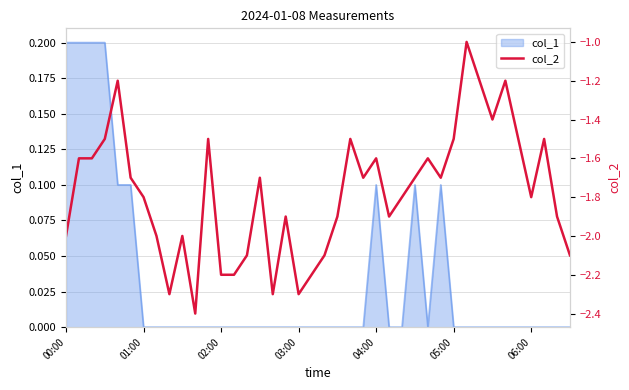

The col_1 series shows -0.1 at 02:00. True or false?

False